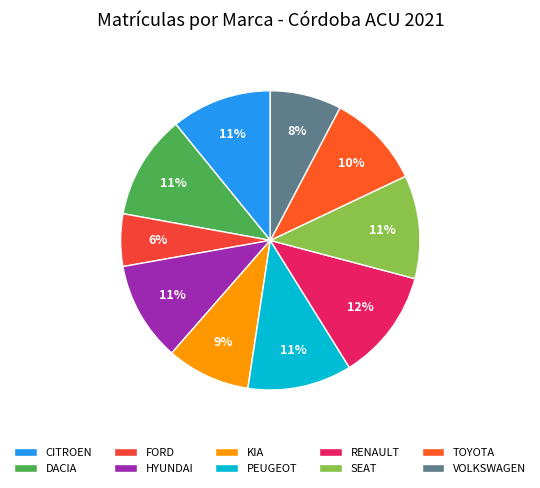

True or false: SEAT accounts for 3% of the total.

False